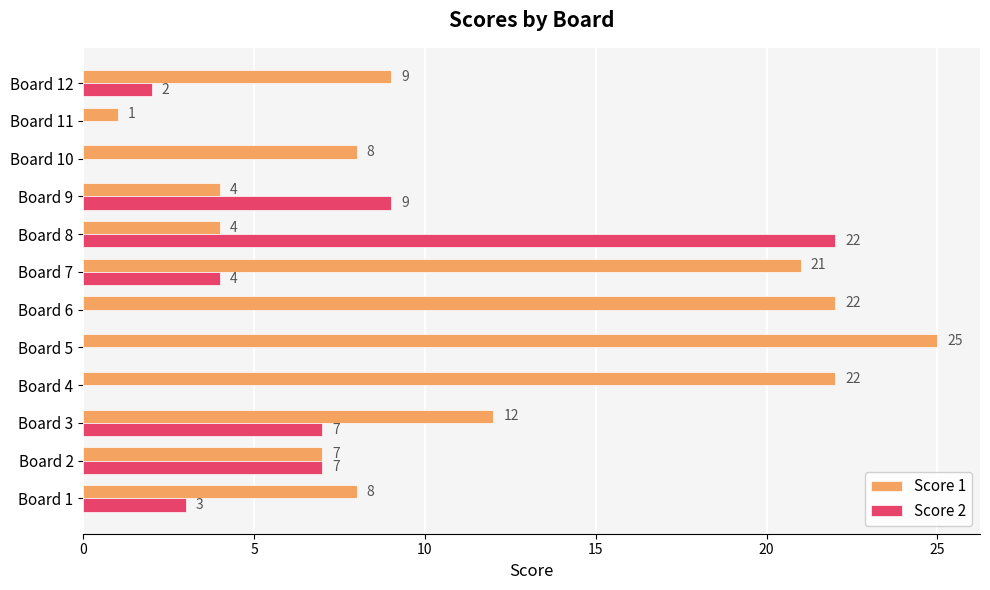

At which label is Score 1 closest to 13?

Board 3